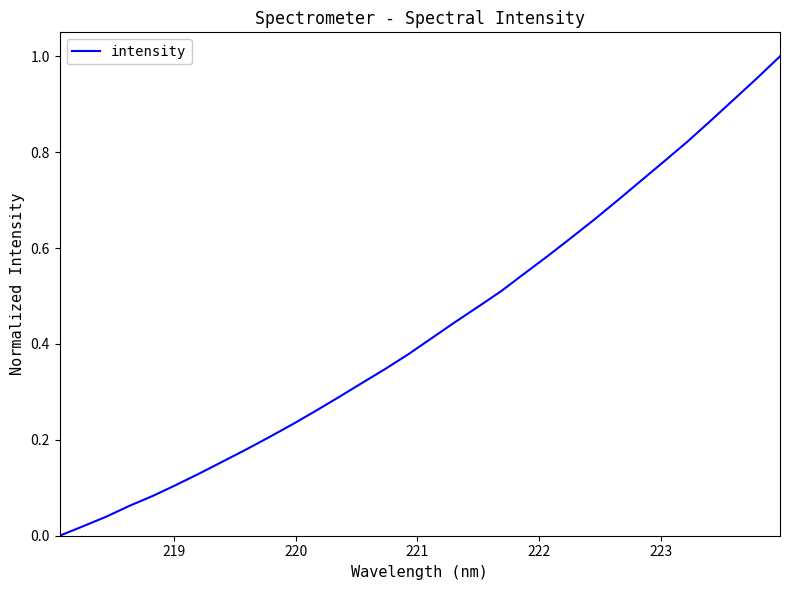

How many categories are shown in the chart?

32